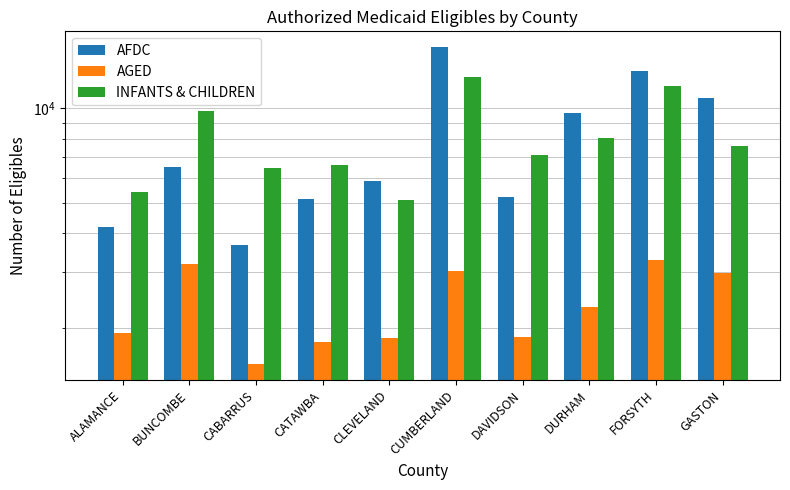

What is the difference between the maximum and minimum values in the INFANTS & CHILDREN series?

7434